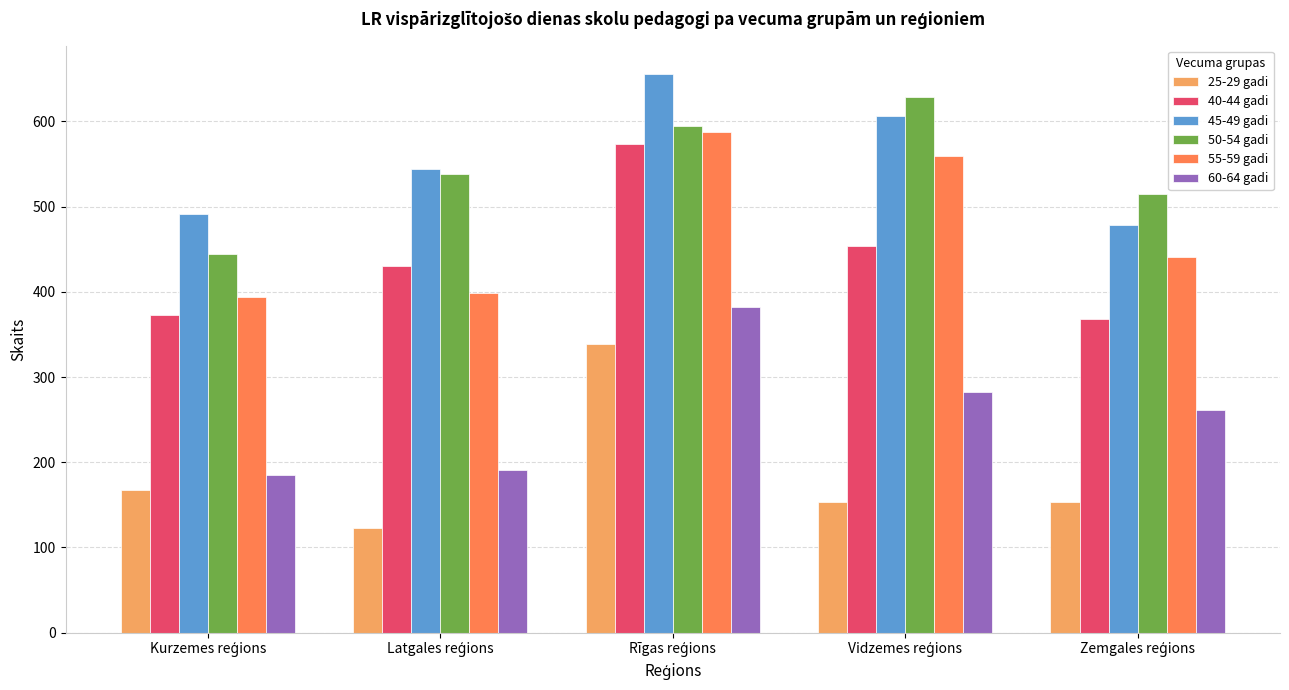

Reading right to left, transcribe all the data shown in this chart.

25-29 gadi: 153	153	339	123	167
40-44 gadi: 368	454	573	430	373
45-49 gadi: 478	606	656	544	491
50-54 gadi: 515	628	595	538	444
55-59 gadi: 441	559	587	399	394
60-64 gadi: 261	283	382	191	185